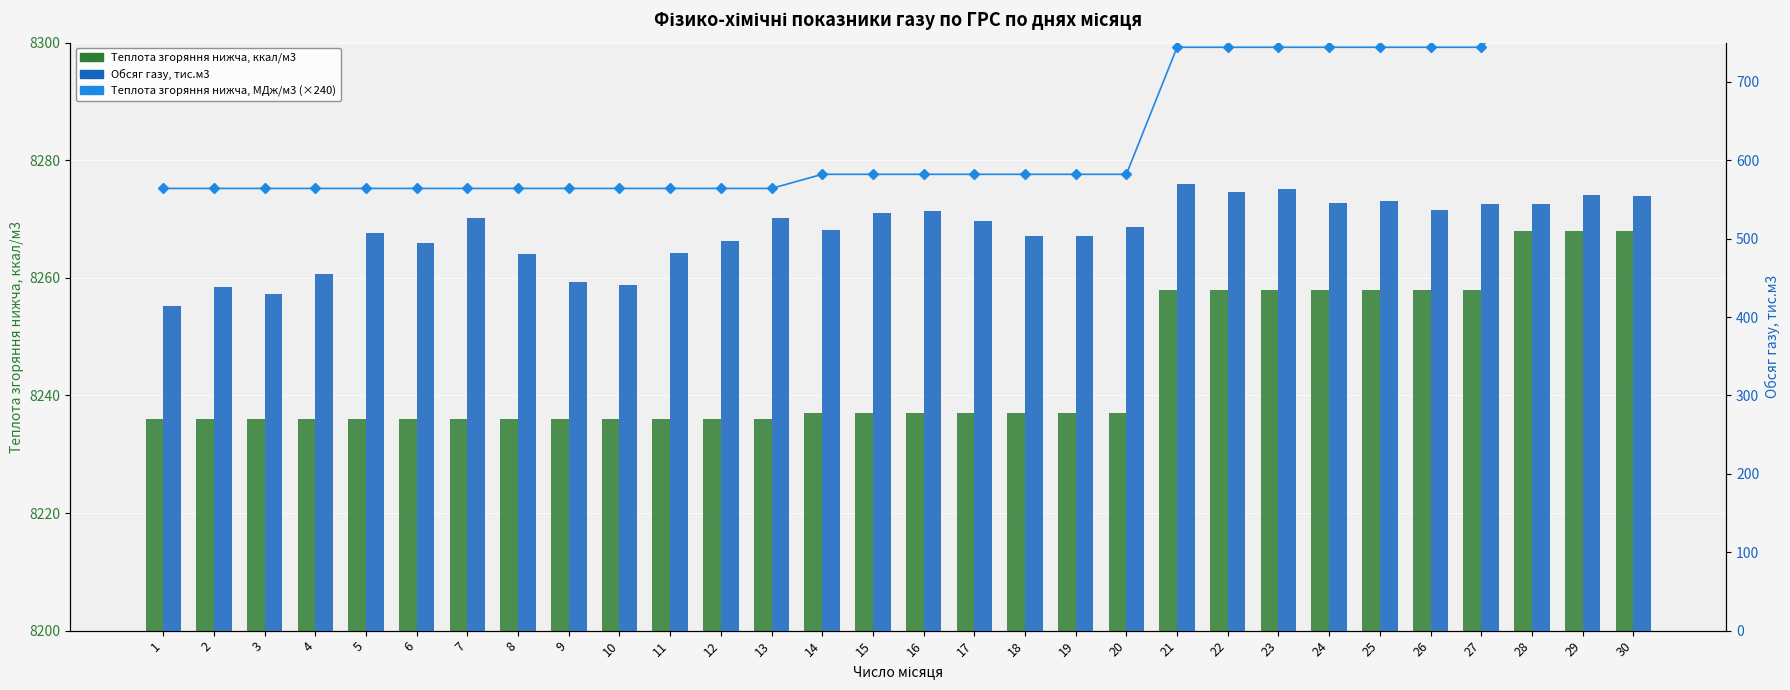

How many values in the Теплота згоряння нижча, МДж/м3 (×240) series exceed 8277?

17